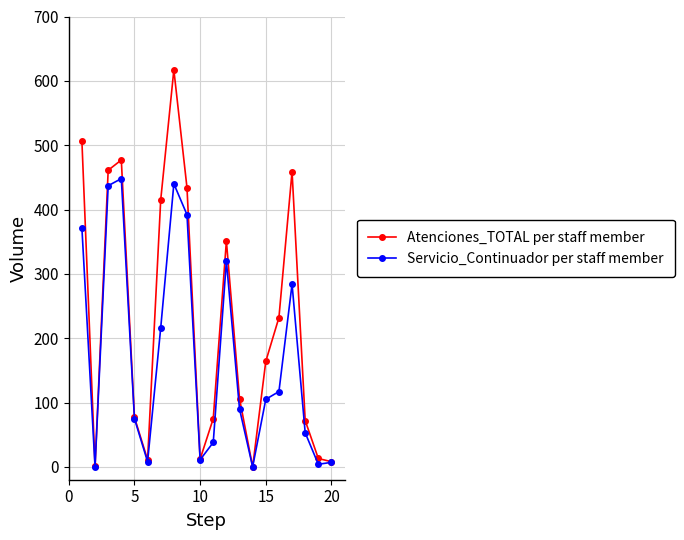

How many lines are shown in the chart?

2